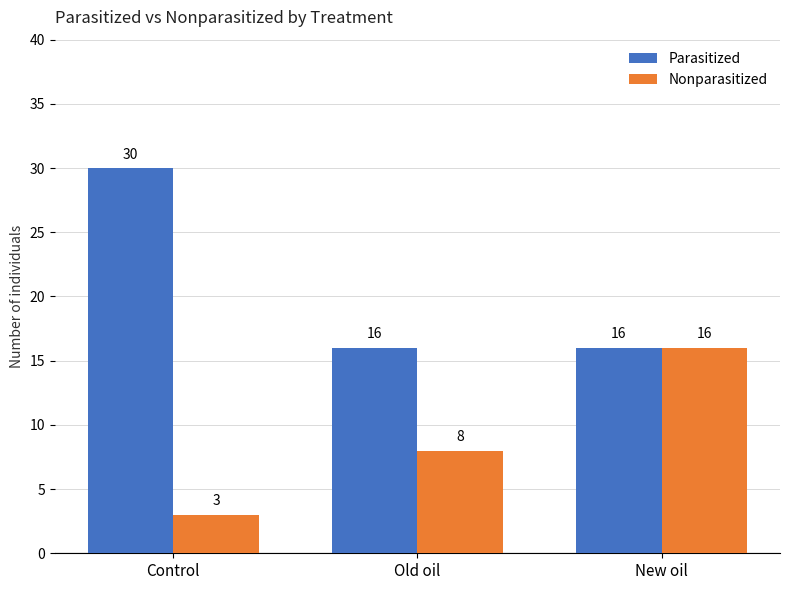

Reading right to left, extract all data points from this chart.

Parasitized: New oil=16	Old oil=16	Control=30
Nonparasitized: New oil=16	Old oil=8	Control=3